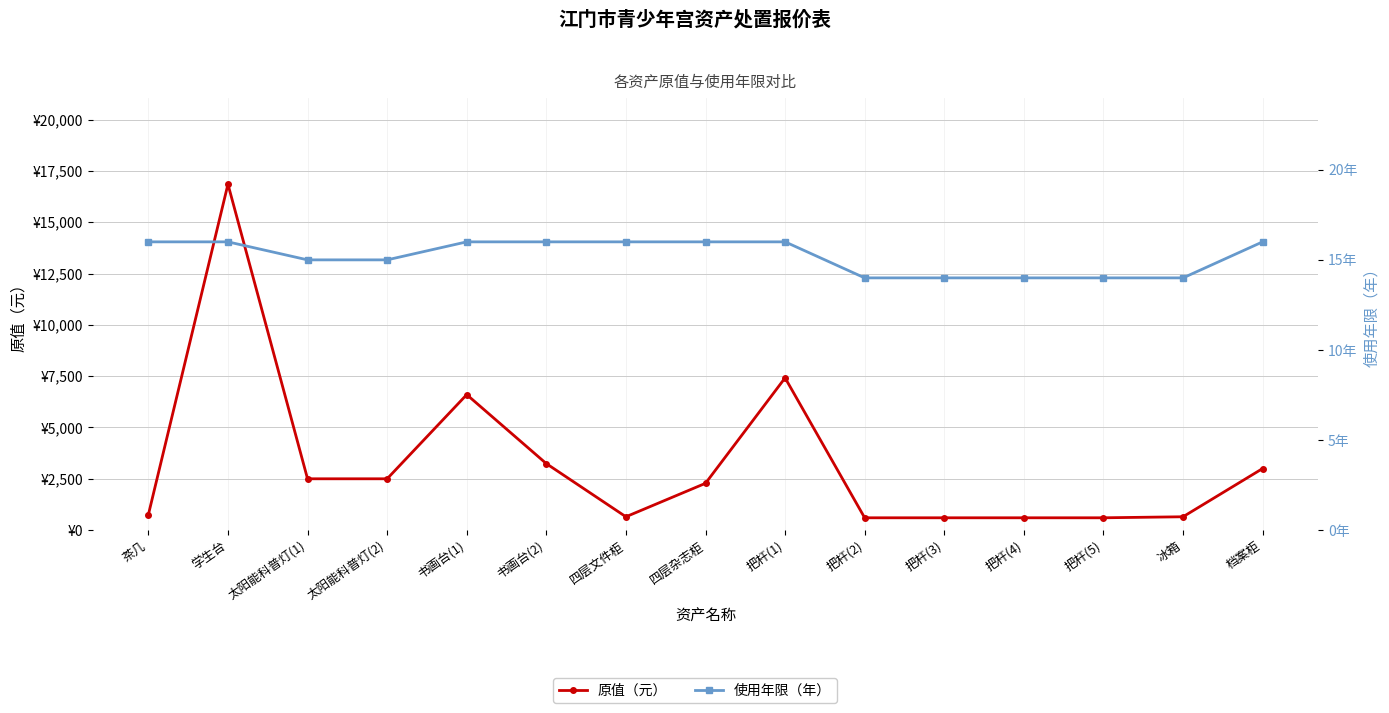

True or false: 使用年限（年） and 原值（元） intersect in this chart.

False